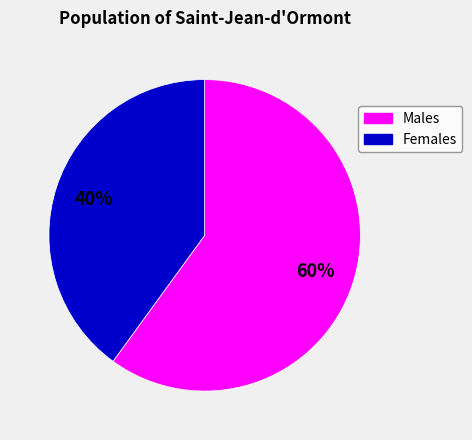

To the nearest percent, what is the difference between the largest and smallest slice percentages?

20%